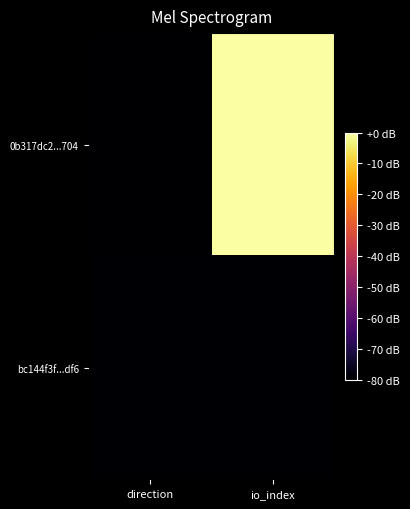

Reading right to left, extract all data points from this chart.

0b317dc2...704: io_index=0.0	direction=-80.0
bc144f3f...df6: io_index=-79.6	direction=-79.6